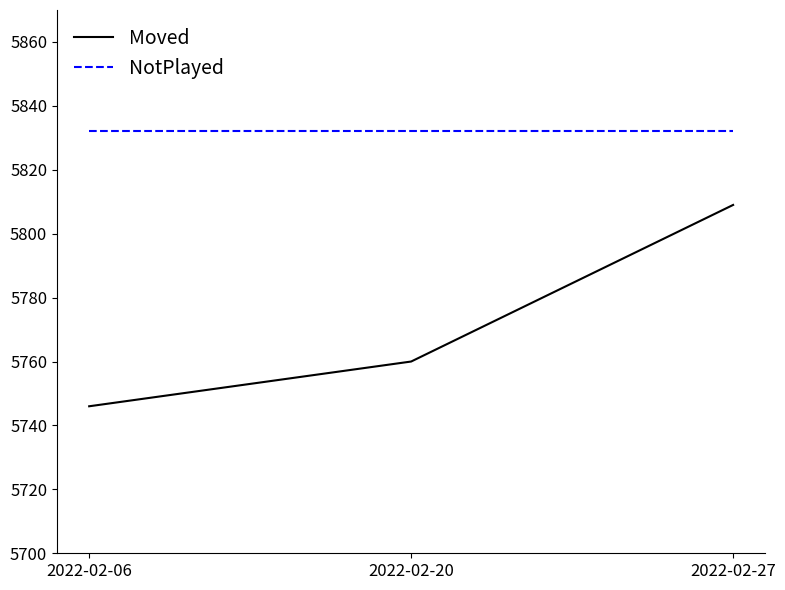

The Moved series shows 5809 at 2022-02-27. True or false?

True